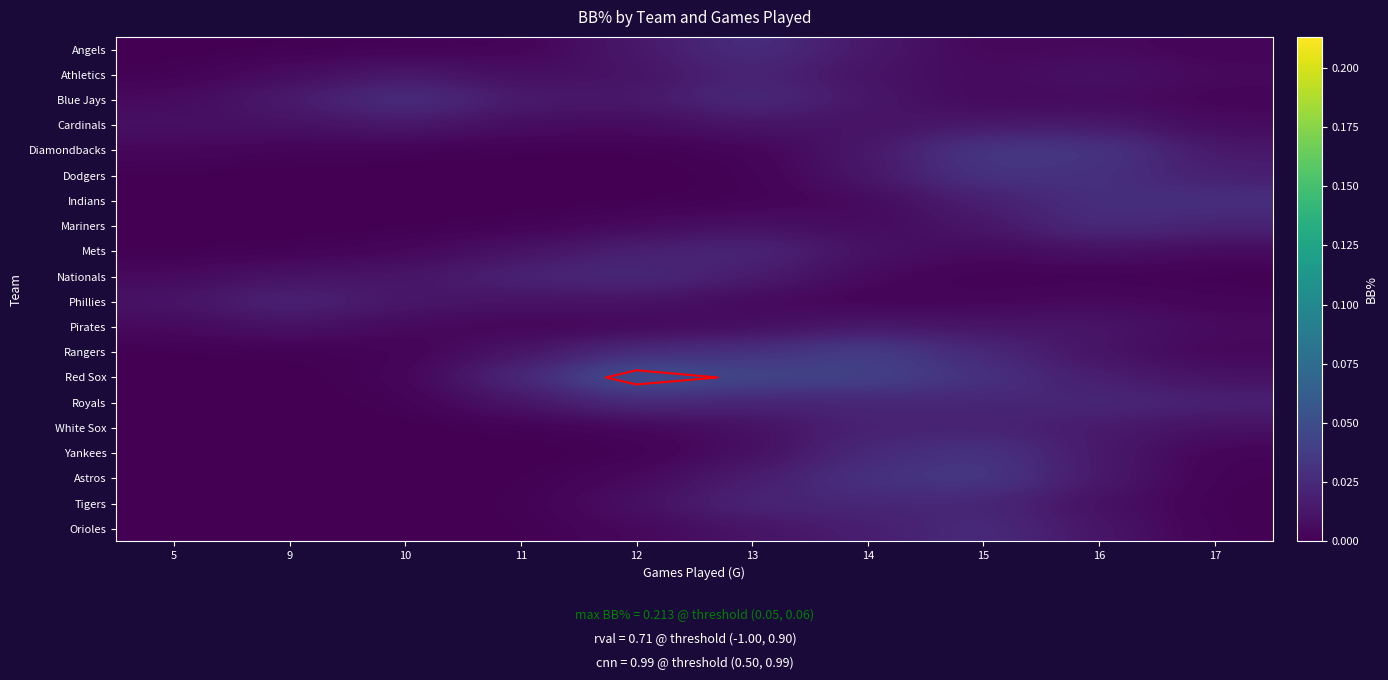

Rank the series by their maximum value, from lowest to highest.

Pirates, Cardinals, White Sox, Athletics, Phillies, Mets, Tigers, Nationals, Royals, Orioles, Mariners, Angels, Indians, Blue Jays, Dodgers, Yankees, Diamondbacks, Astros, Rangers, Red Sox